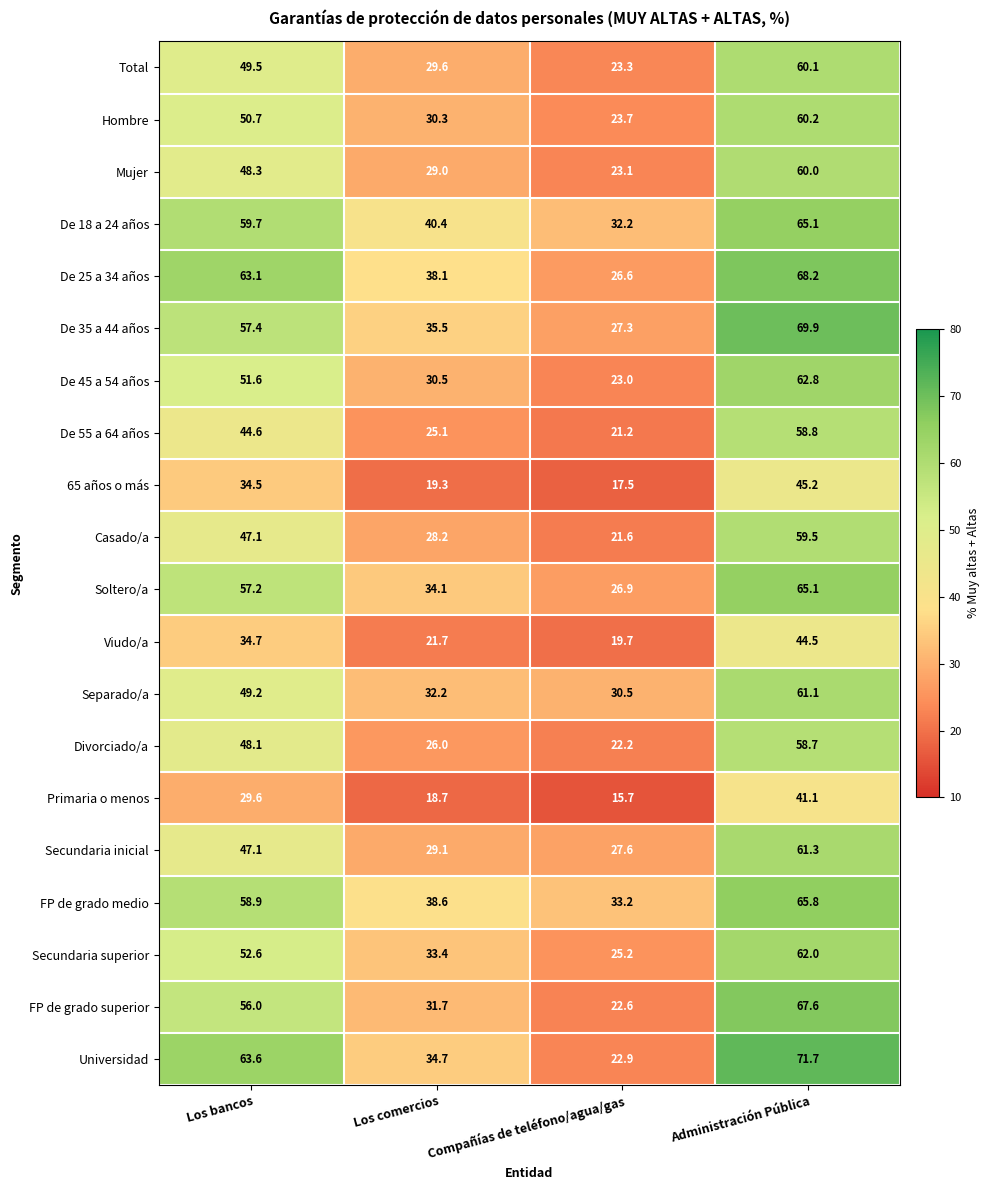

At which label is De 55 a 64 años closest to 40?

Los bancos